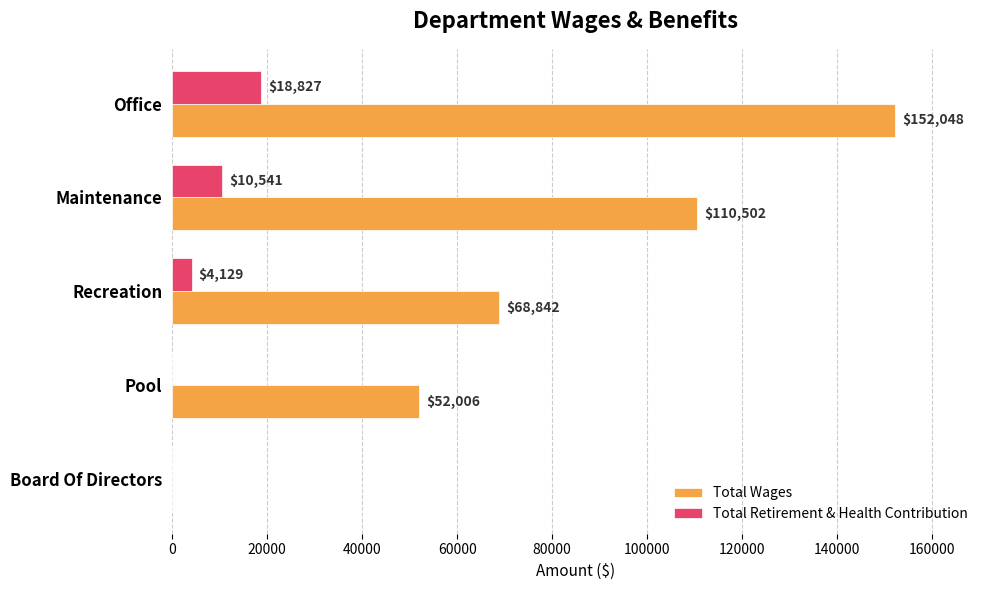

Which series changed the most between Recreation and Board Of Directors?

Total Wages